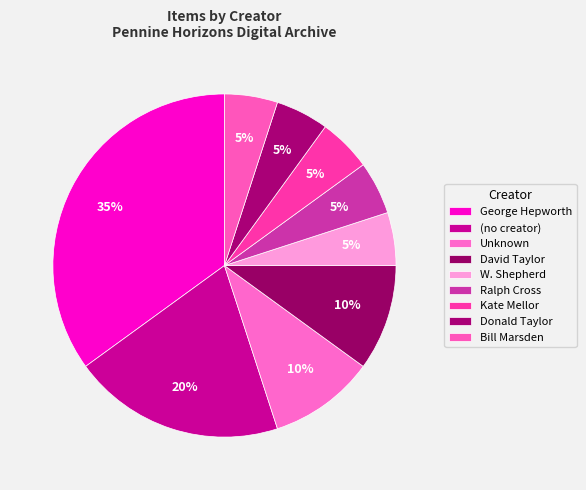

How many segments does this pie chart have?

9